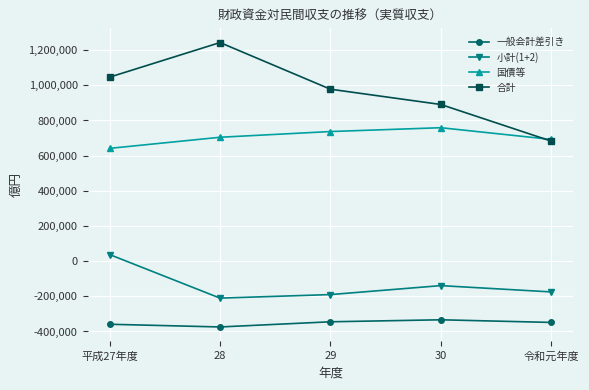

True or false: 国債等 and 一般会計差引き intersect in this chart.

False